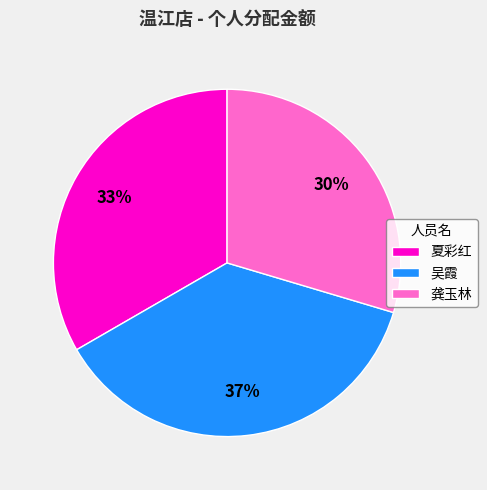

Approximately how many times larger is the value at 龚玉林 compared to 吴霞?

0.8